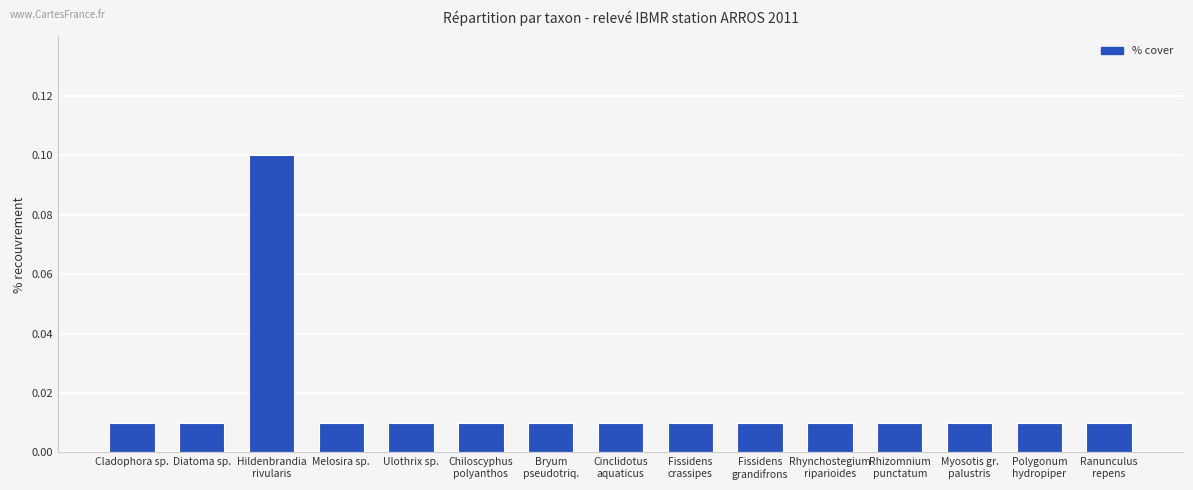

What is the label of the 2nd bar from the left?

Diatoma sp.